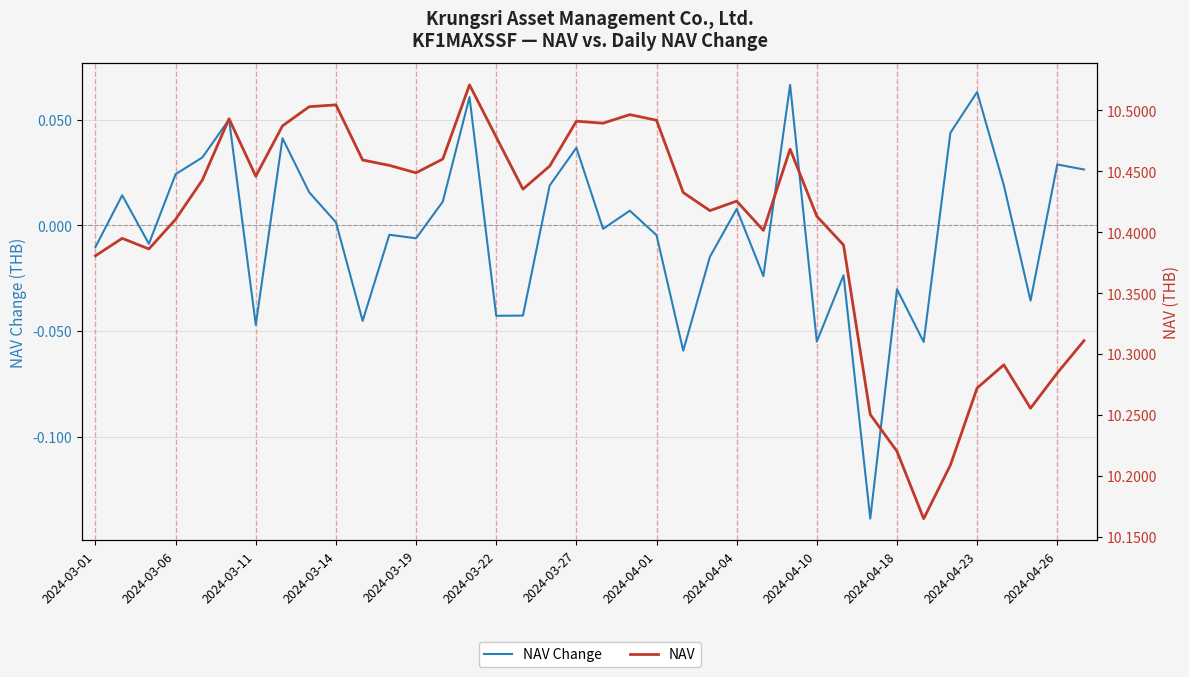

Is the value of NAV Change at 28 greater than the value of NAV at 30?

No